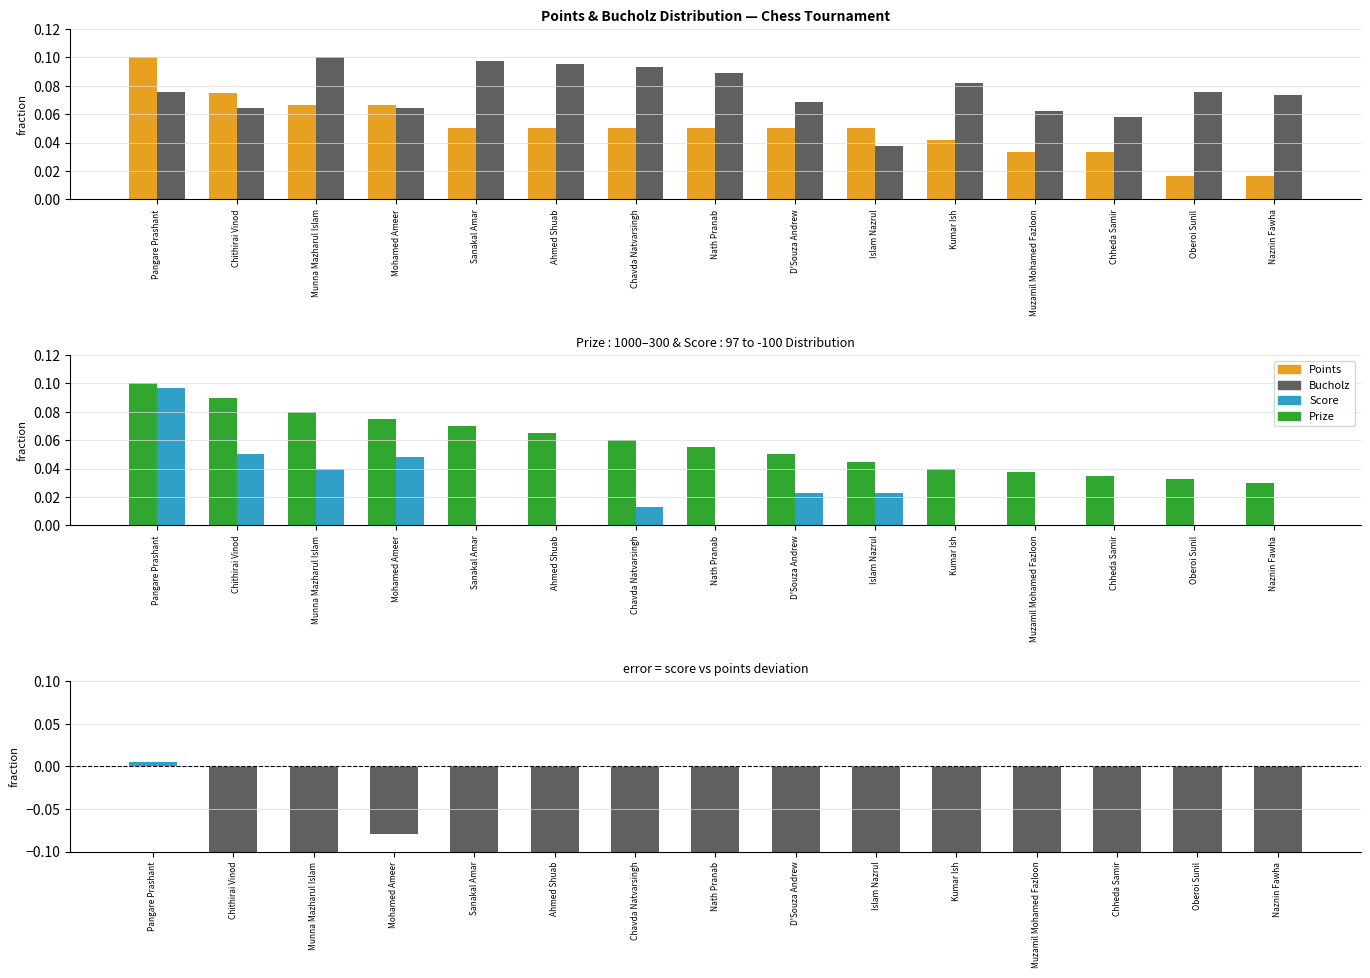

What is the difference between the Score−Points(scaled) values at Naznin Fawha and Nath Pranab?

0.3